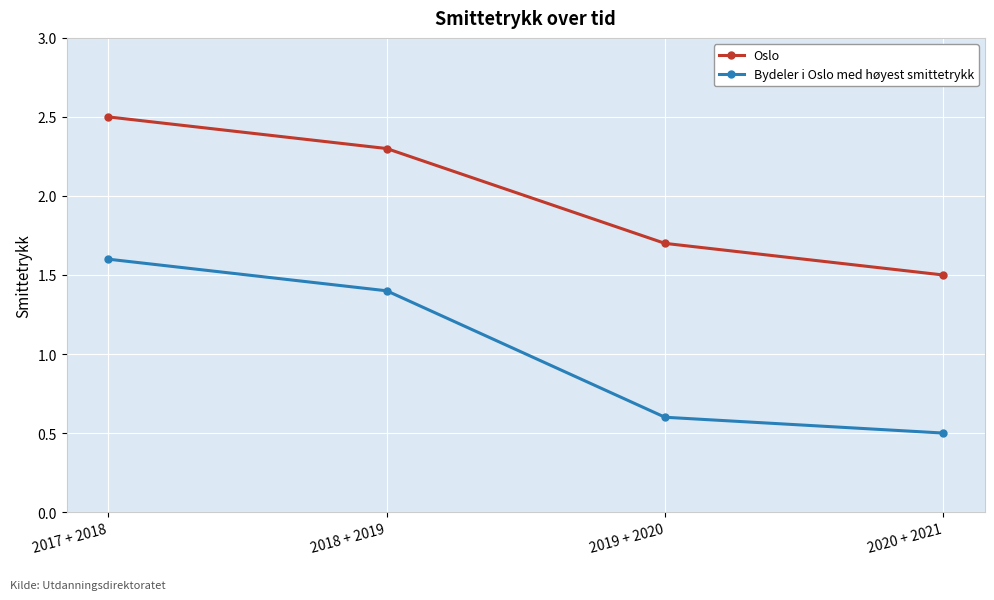

What is the highest value of the Bydeler i Oslo med høyest smittetrykk series?

1.6